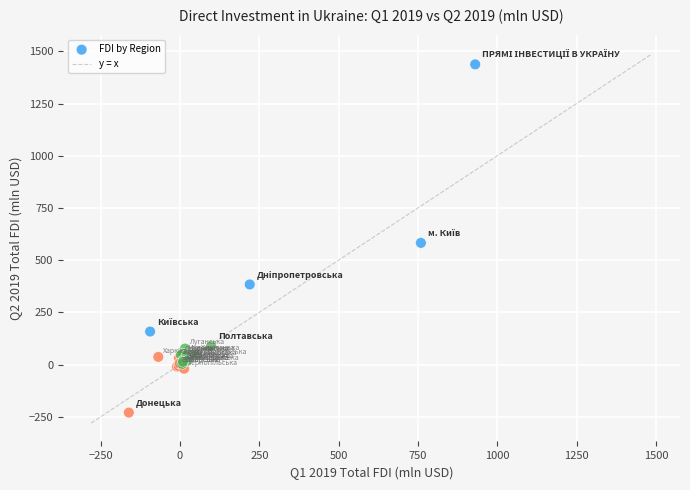

What Y value in the scatter plot is closest to 603?

582.5